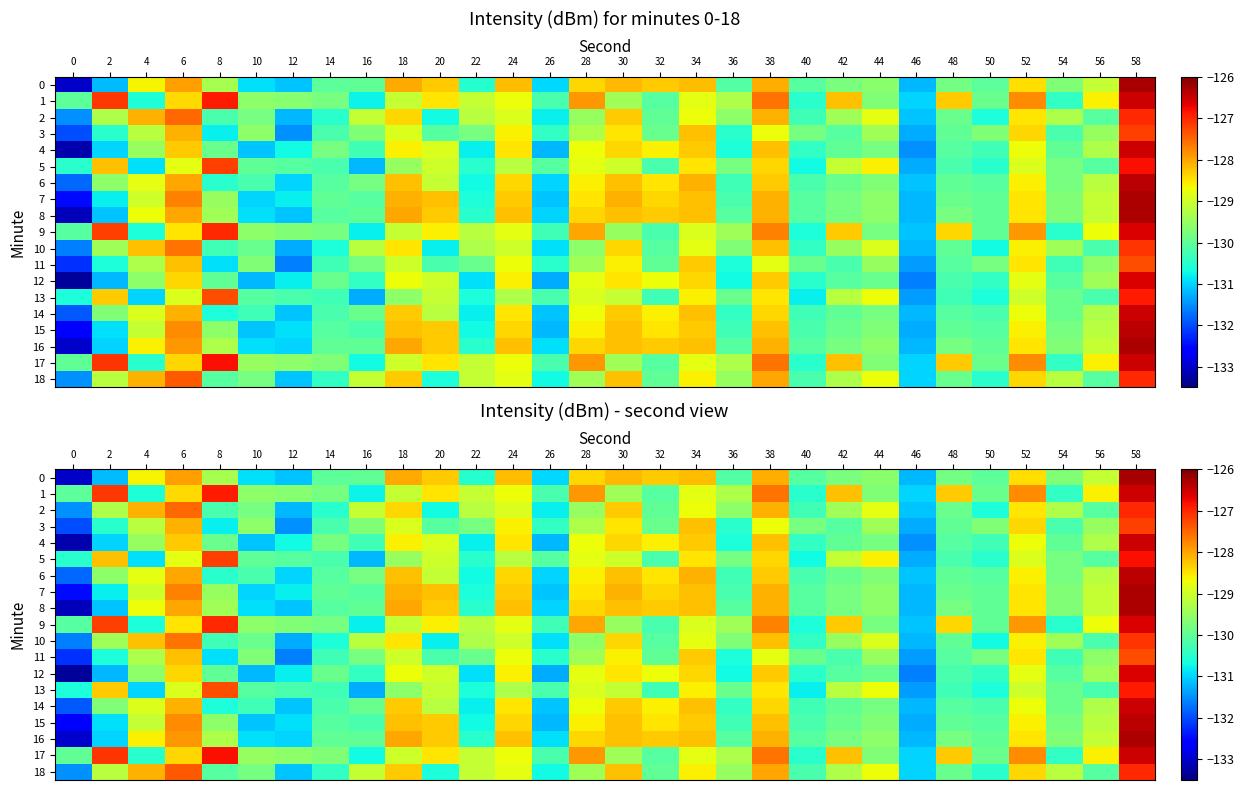

What is the difference between the second highest and minimum values in the 9 series?

4.1